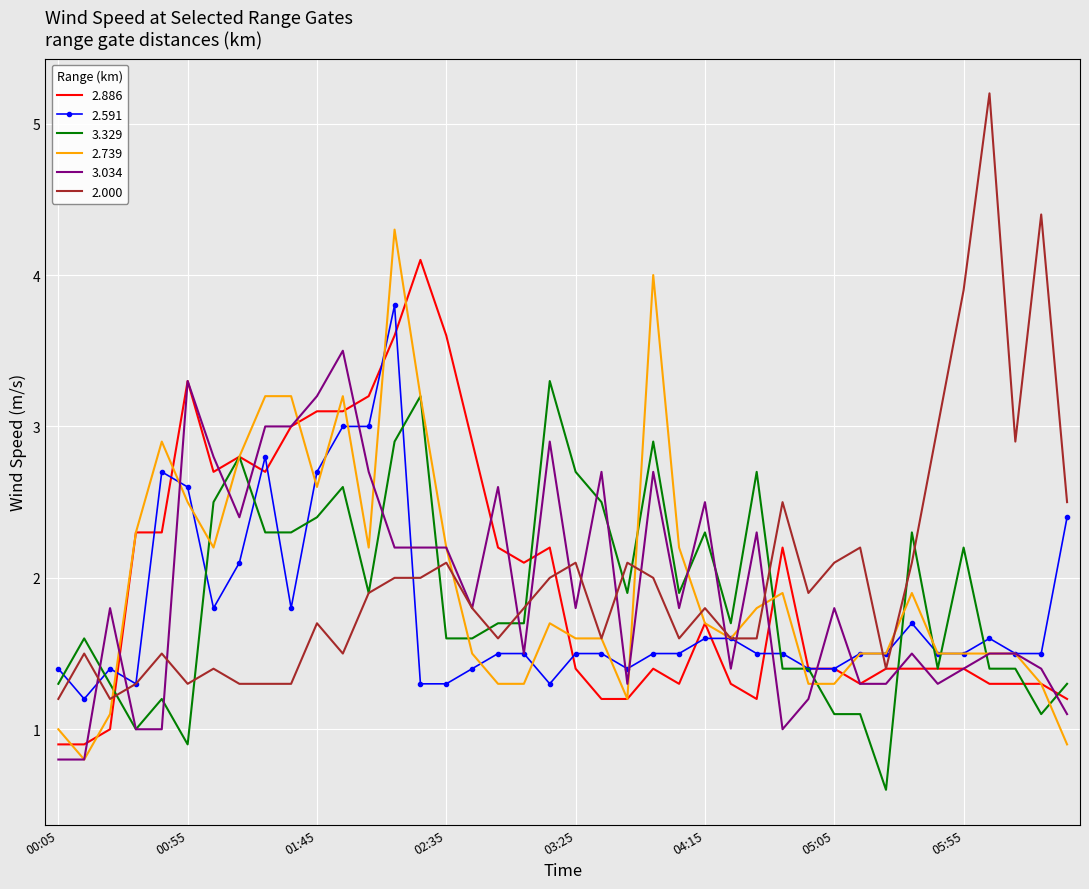

List the series in order of their peak value, highest first.

2.000, 2.739, 2.886, 2.591, 3.034, 3.329